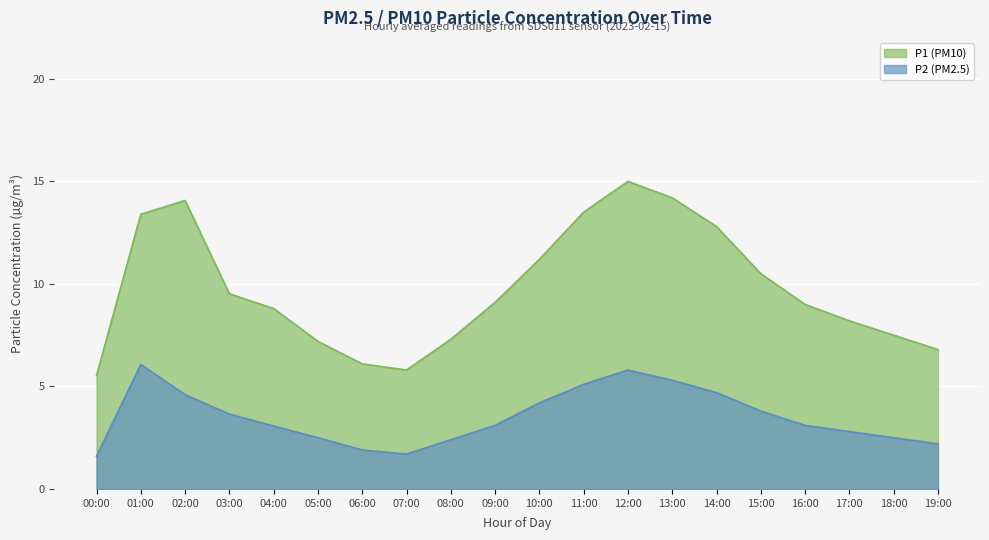

Rank the series at 12:00 from lowest to highest value.

P2 (PM2.5), P1 (PM10)